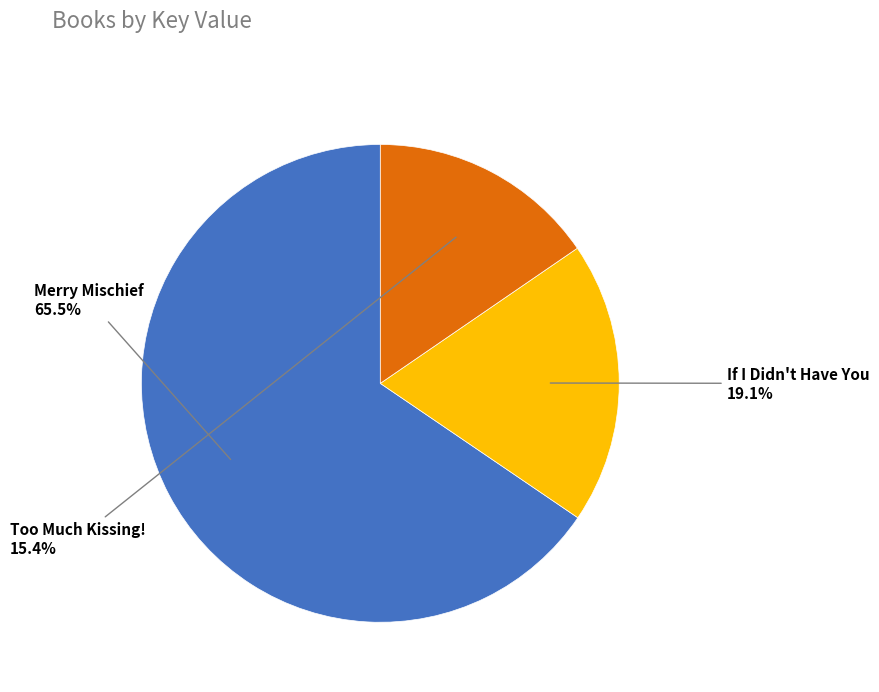

Is there any slice that represents more than half of the pie?

Yes